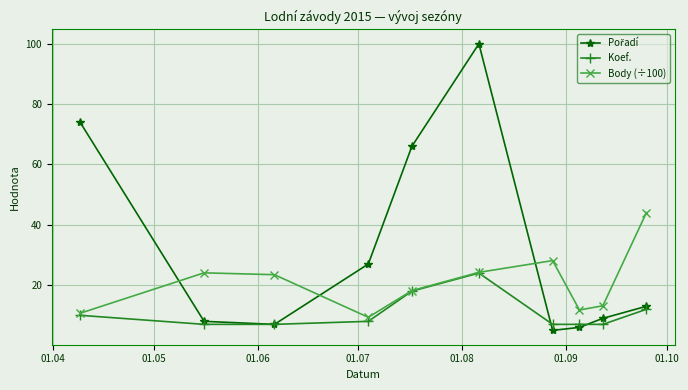

What is the value of the Body (÷100) point at the 2nd from the left?

24.1